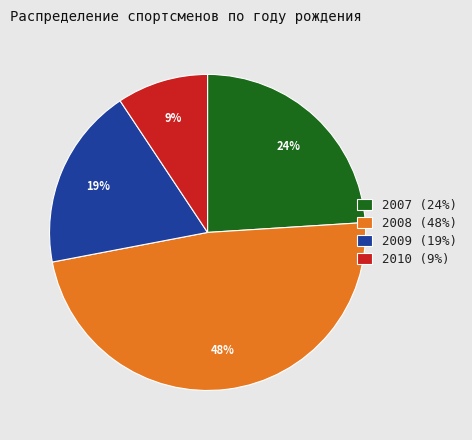

Does any single category account for the majority?

No